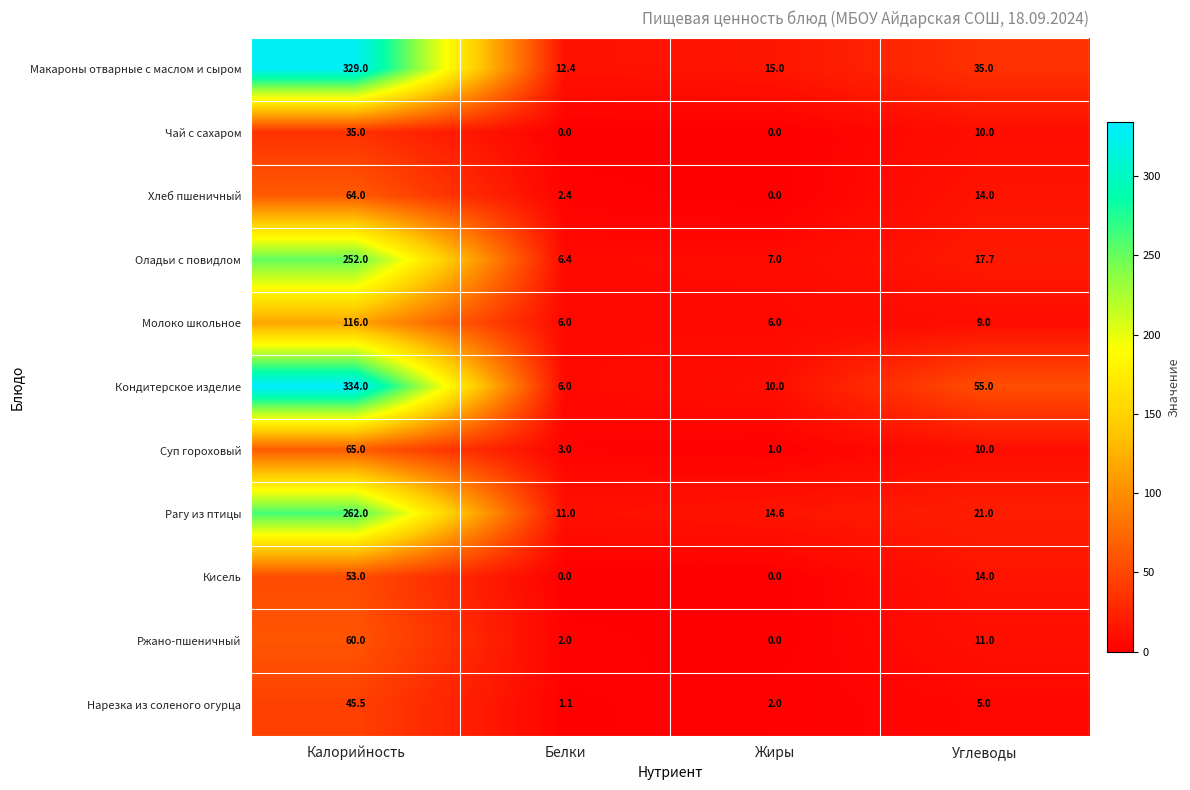

Rank the categories by Нарезка из соленого огурца value from highest to lowest.

Калорийность, Углеводы, Жиры, Белки